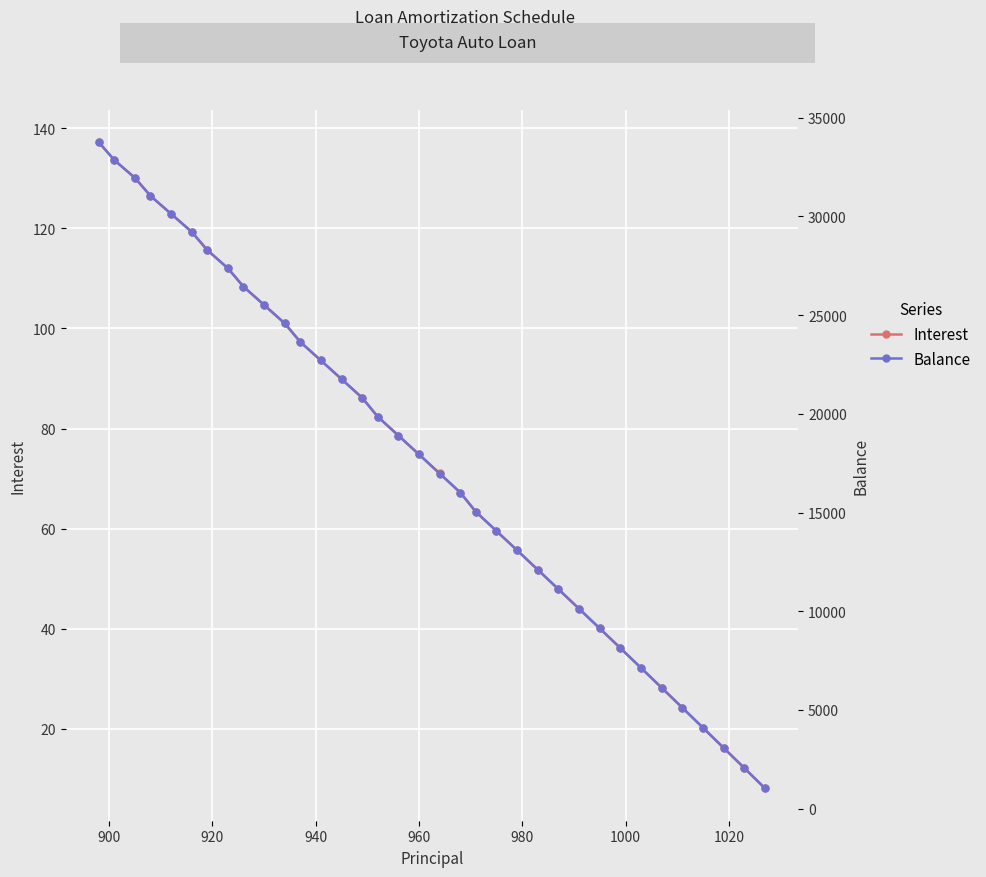

Reading left to right, extract all data points from this chart.

Interest: 137.2	133.6	130.1	126.5	122.9	119.3	115.7	112.0	108.4	104.7	101.0	97.3	93.6	89.9	86.1	82.4	78.6	74.8	71.0	67.2	63.4	59.5	55.7	51.8	47.9	44.0	40.1	36.1	32.2	28.2	24.2	20.2	16.2	12.2	8.1
Balance: 33758.0	32857.0	31952.0	31044.0	30132.0	29216.0	28297.0	27374.0	26448.0	25518.0	24584.0	23647.0	22706.0	21761.0	20812.0	19860.0	18904.0	17944.0	16980.0	16012.0	15041.0	14066.0	13087.0	12104.0	11117.0	10126.0	9131.0	8132.0	7129.0	6122.0	5111.0	4096.0	3077.0	2054.0	1027.0